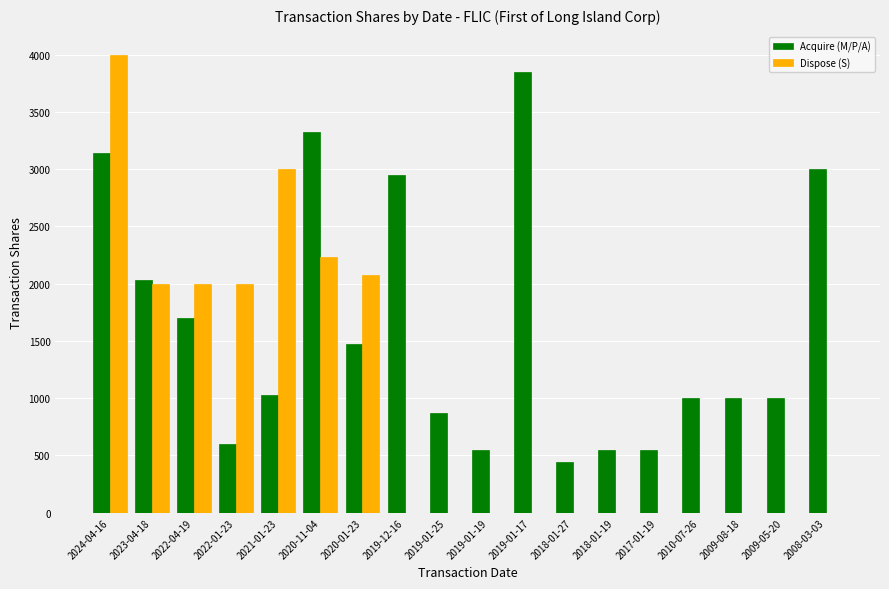

Which category has the highest value across all series?

2024-04-16